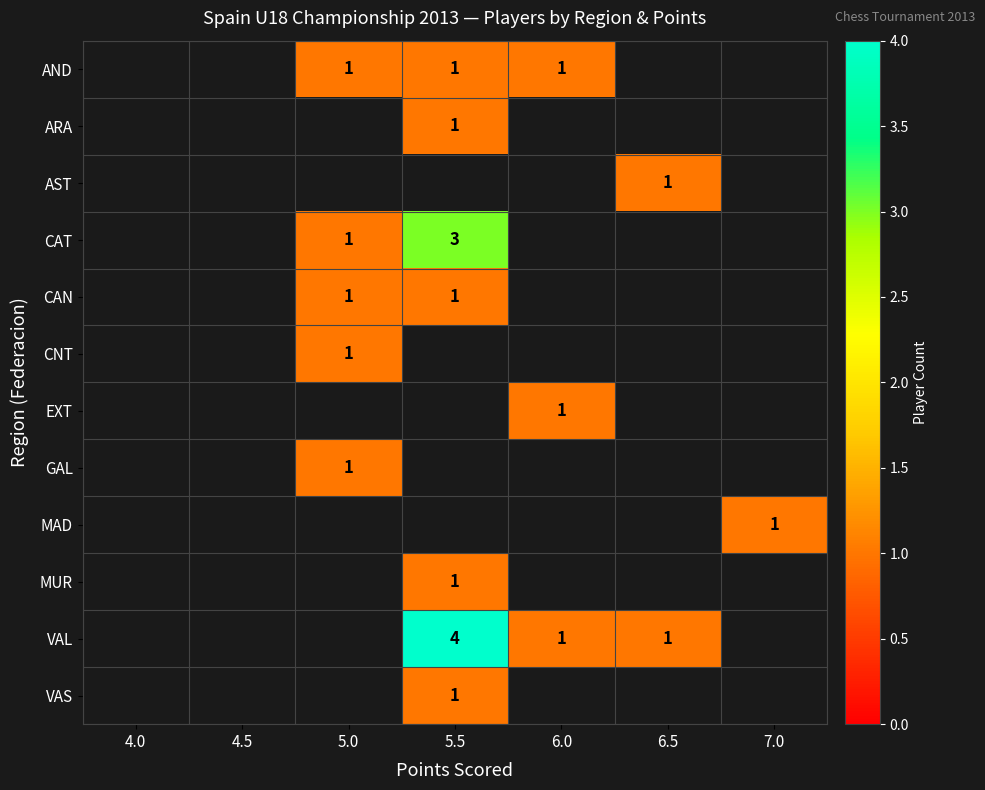

True or false: VAS has a value of 0 at 5.5.

False